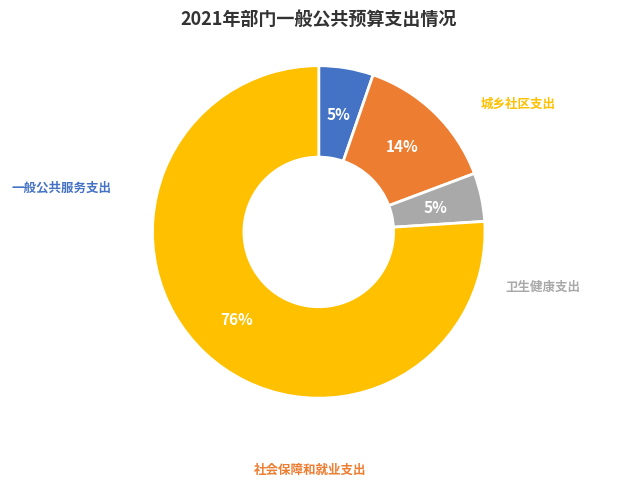

What is the majority slice?

城乡社区支出